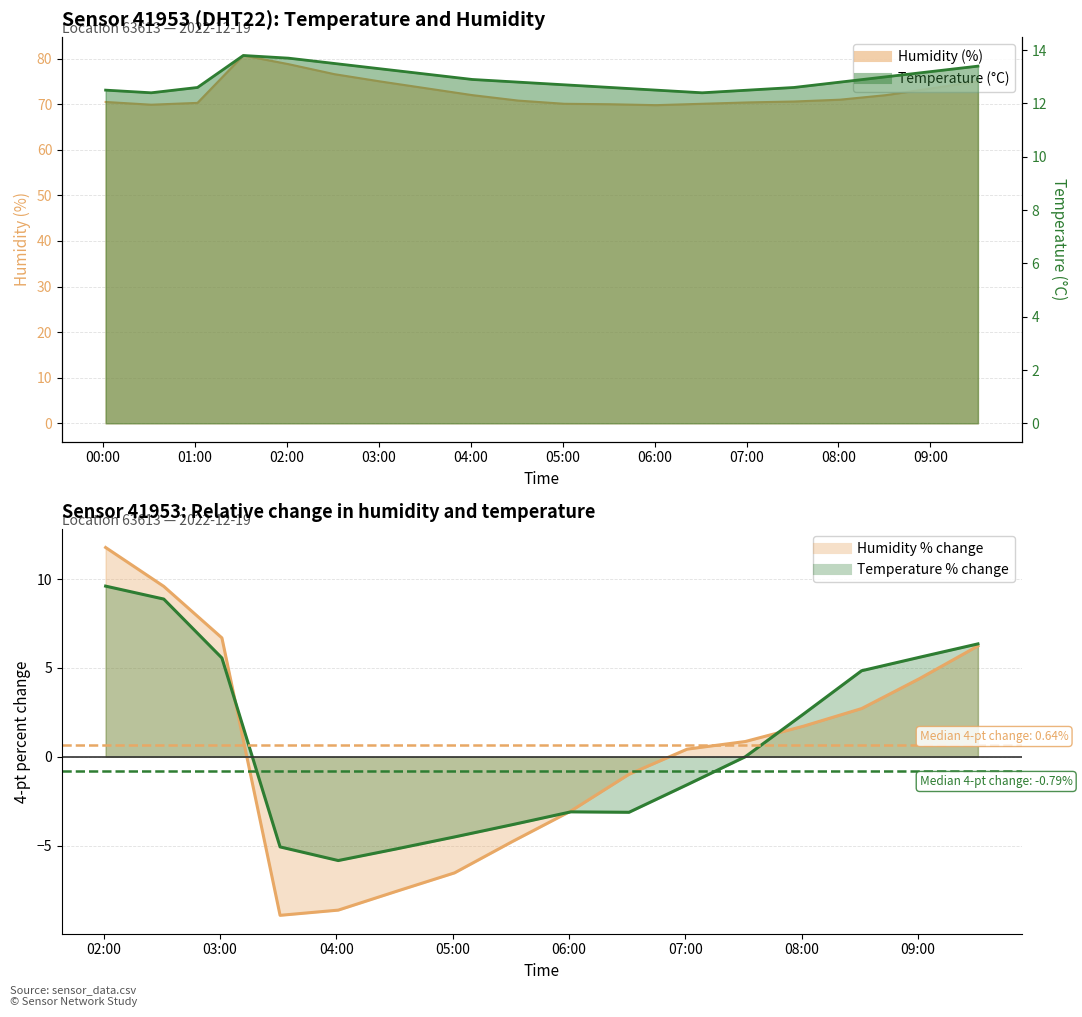

What is the average value of the humidity series?

72.5